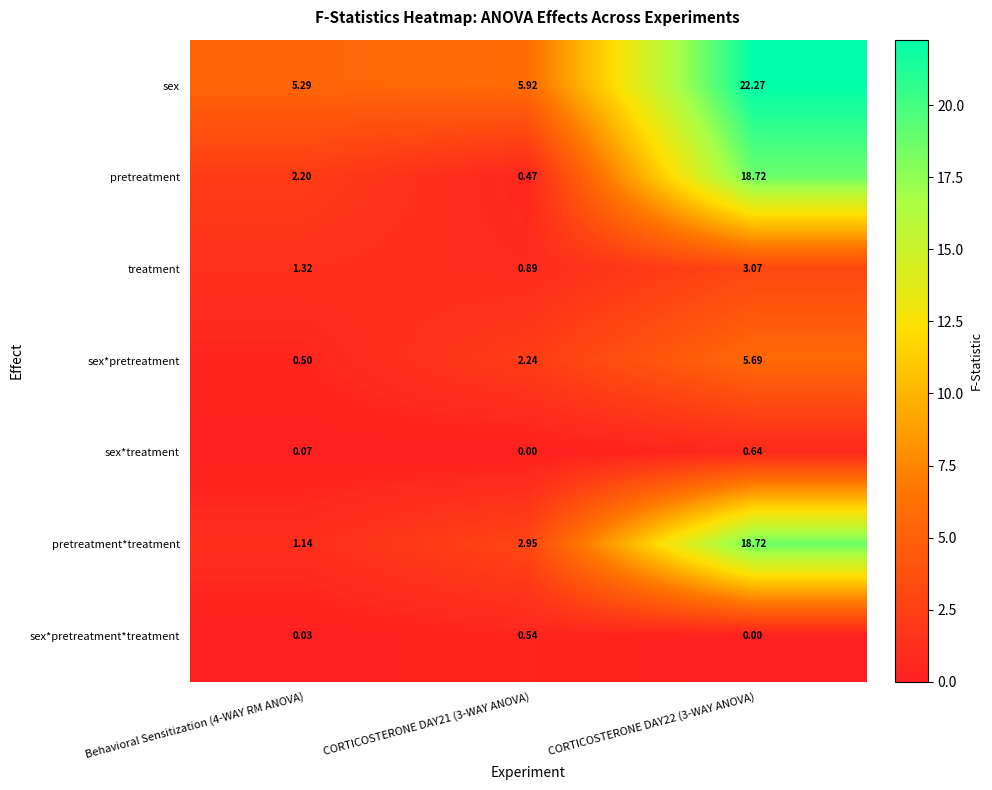

Which series has the largest total across all categories?

sex